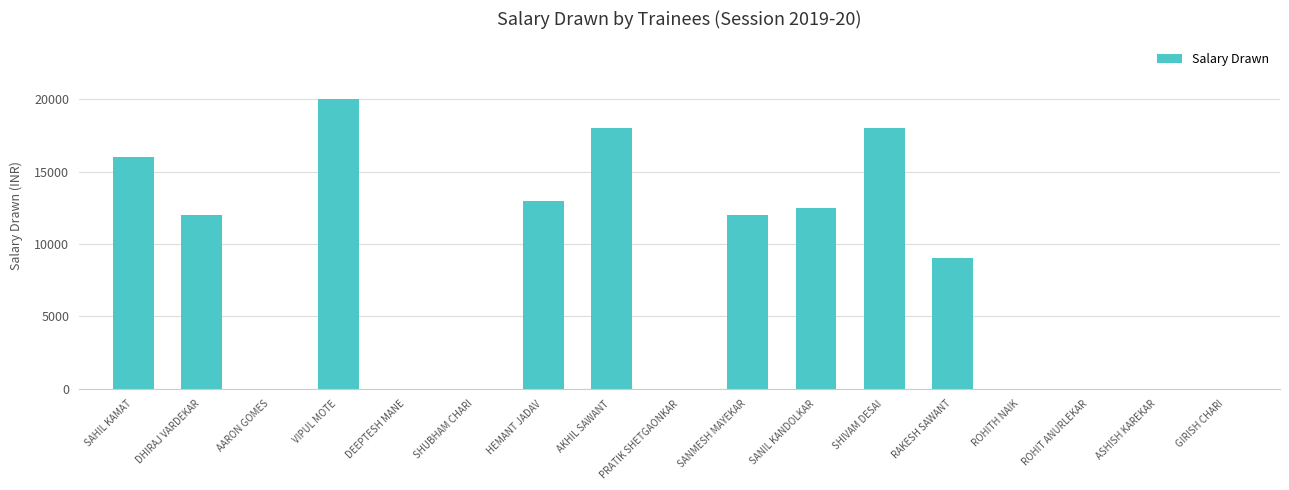

Which has a higher value, DEEPTESH MANE or SAHIL KAMAT?

SAHIL KAMAT